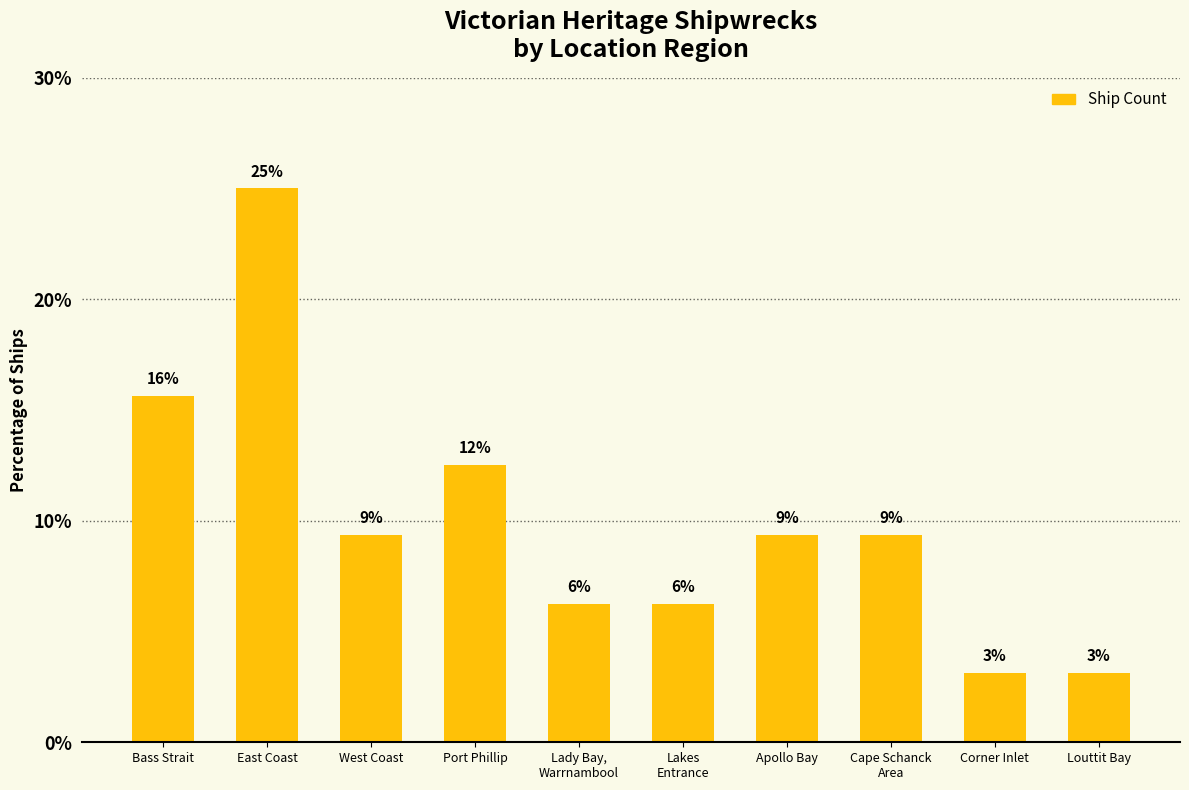

What position from the right is Cape Schanck
Area?

3